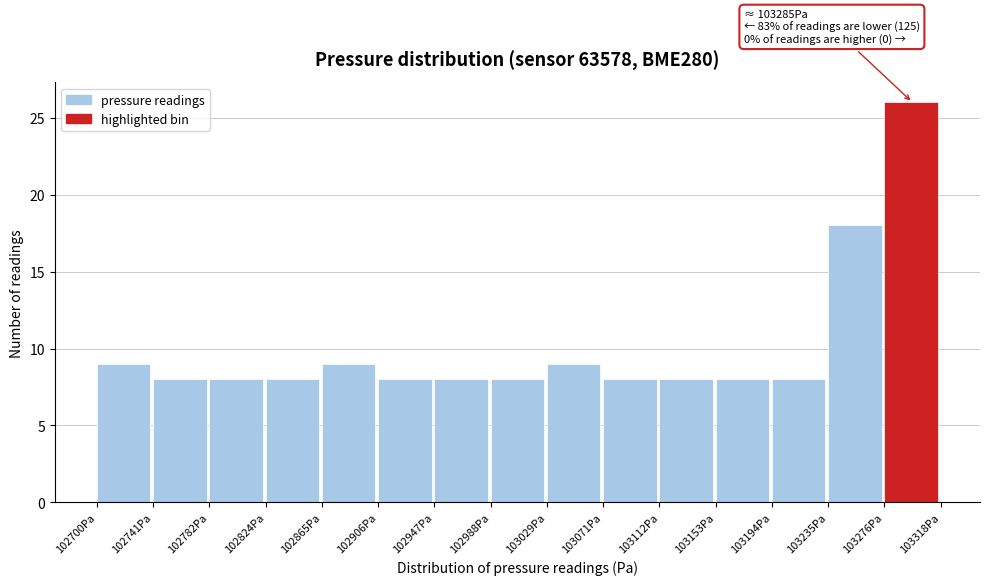

Which range on the x-axis has the tallest bar?

103275 to 103320